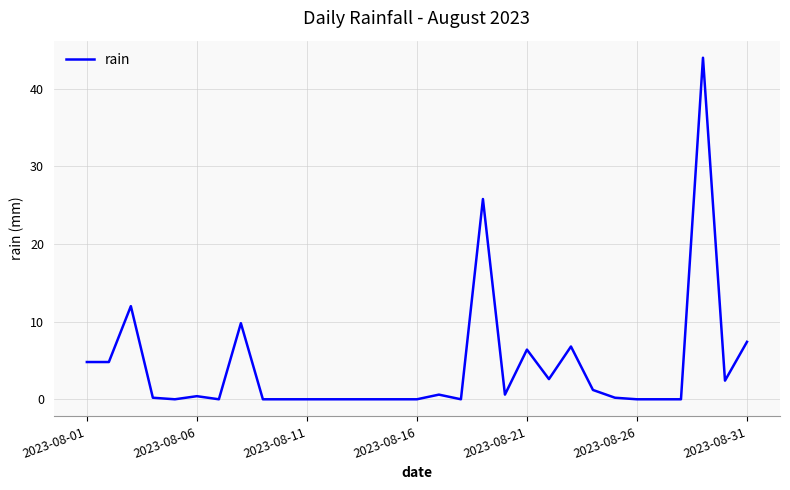

True or false: there are more than 0 points higher than both neighbors.

True